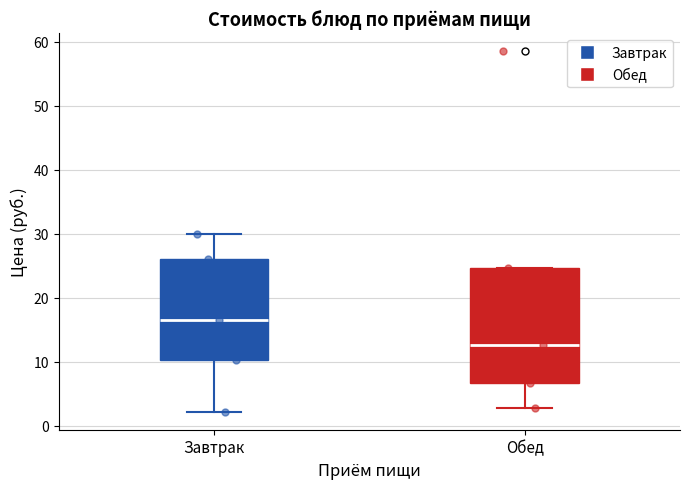

Reading left to right, read every box against the y-axis: the position of its median line, the range the box covers, and the ends of its whiskers. The values are not printed on the chart, so give them approximately, as read against the axis.

Завтрак: median 17, box 10 to 26, whiskers 2 to 30
Обед: median 13, box 7 to 25, whiskers 3 to 25